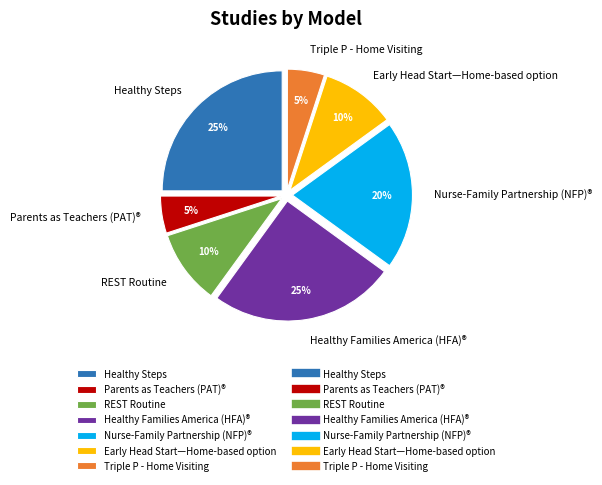

To the nearest percent, what percentage of the pie is Early Head Start—Home-based option?

10%